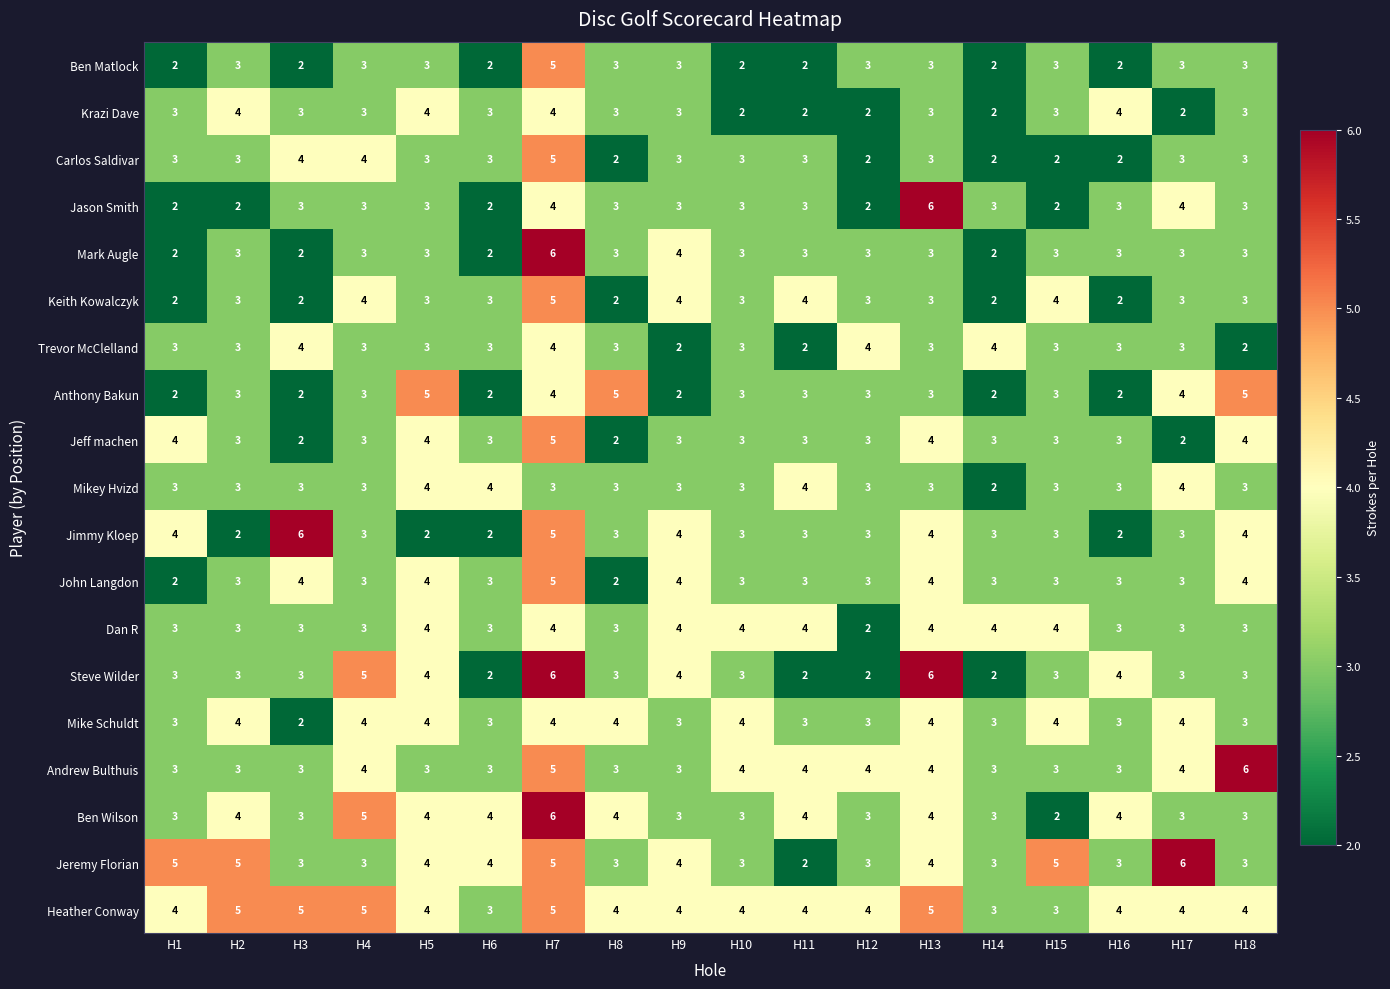

How many Krazi Dave values are between 2 and 3?

14